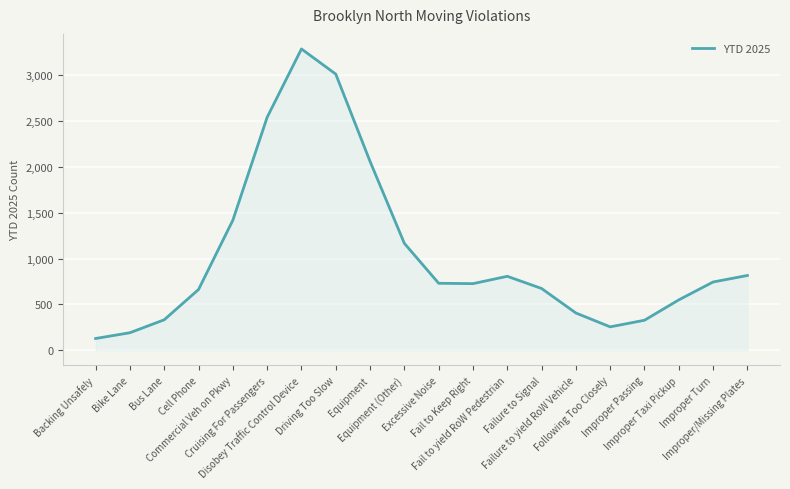

True or false: there are more than 0 points higher than both neighbors.

True